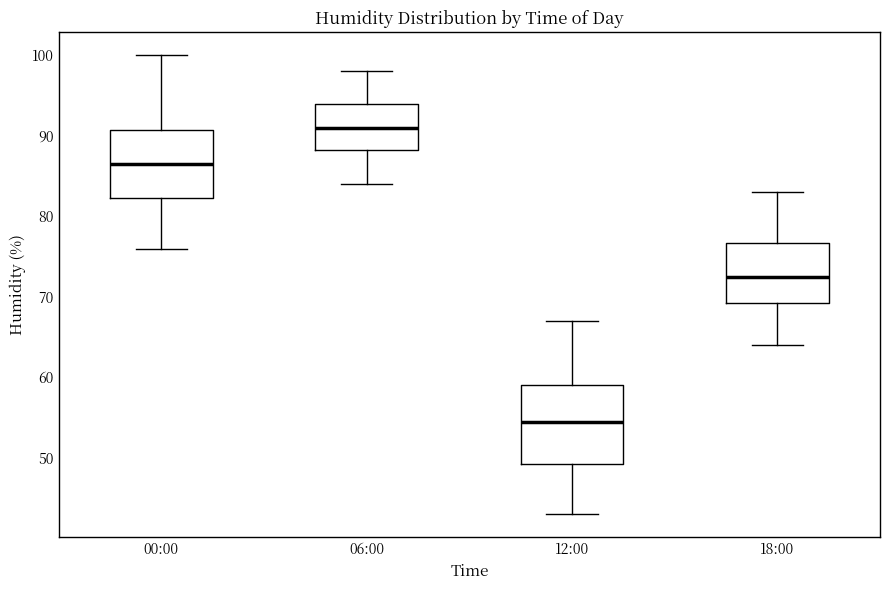

Where is the upper edge of the box for 12:00 on the y-axis? The values are not printed on the chart, so give them approximately, as read against the axis.

59